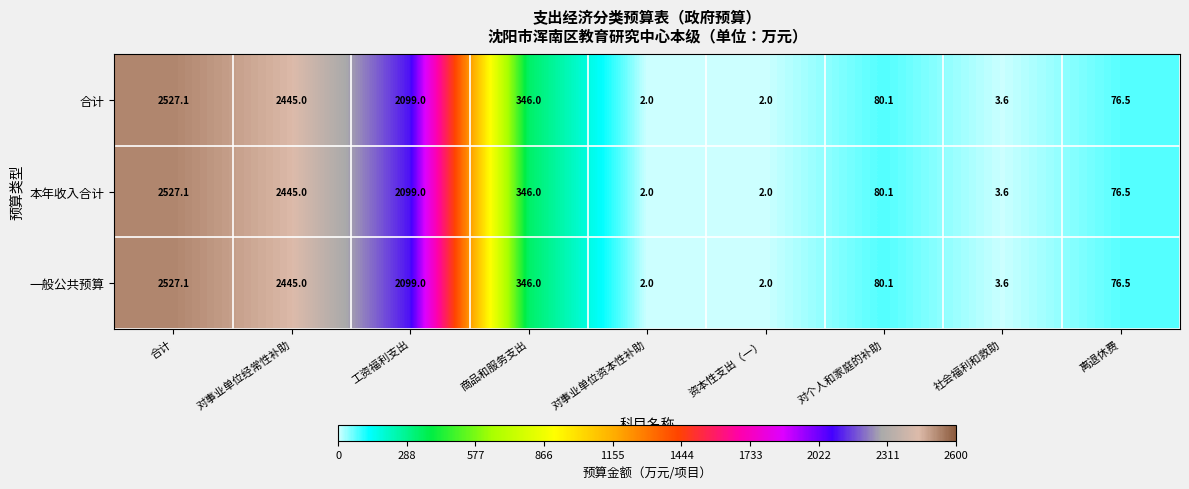

What is the difference between the maximum and second lowest values in the 合计 series?

2525.1